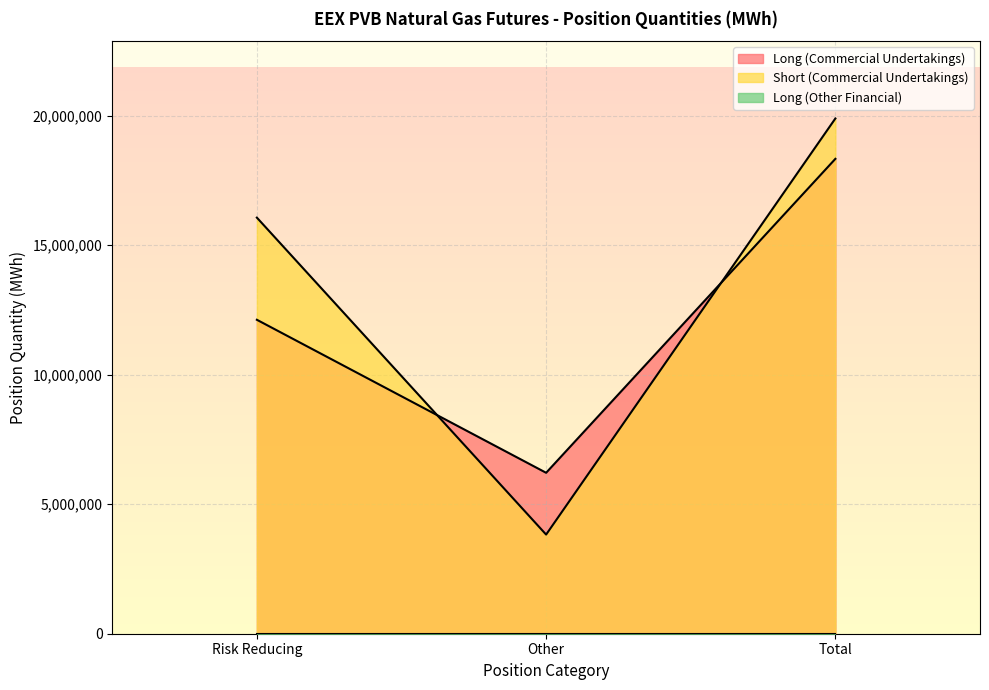

At which label does Short (Commercial Undertakings) reach its minimum?

Other